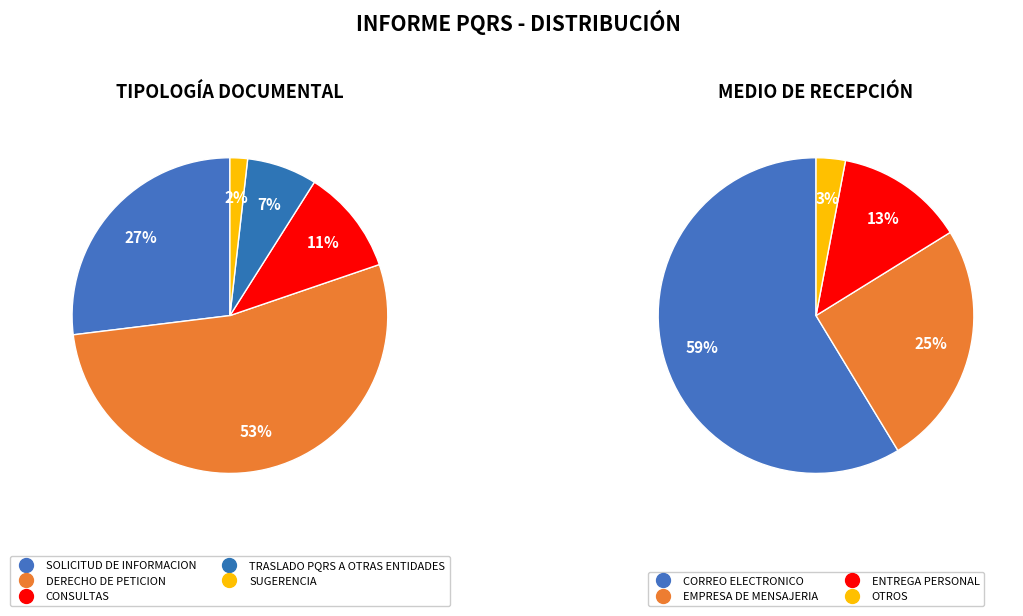

To the nearest percent, what is the difference between the CONSULTAS and TRASLADO PQRS A OTRAS ENTIDADES slice percentages?

4%